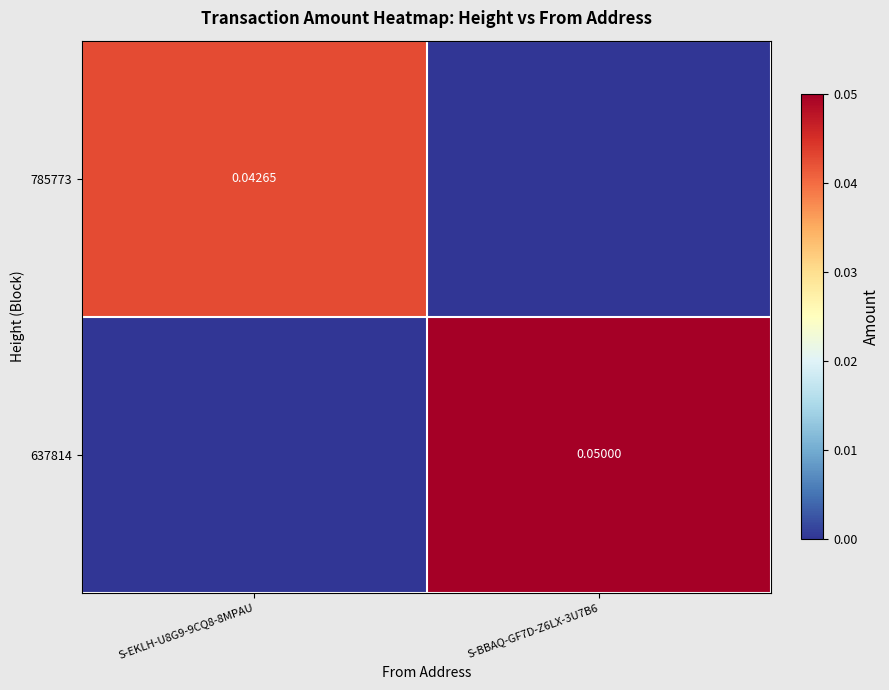

Which series has the largest total across all categories?

637814